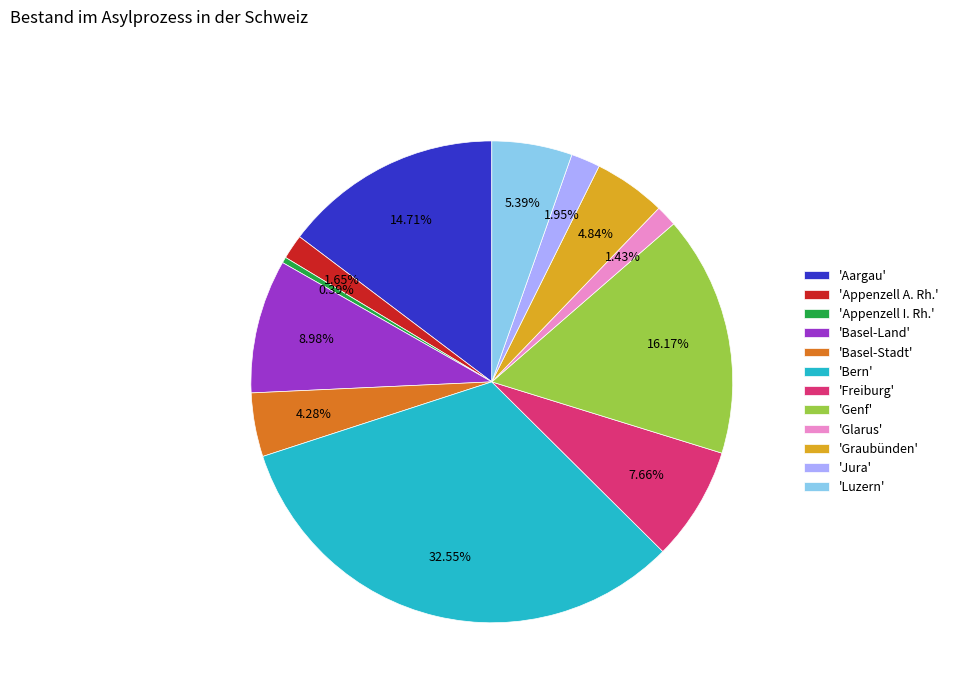

What is the smallest slice in the pie chart?

'Appenzell I. Rh.'